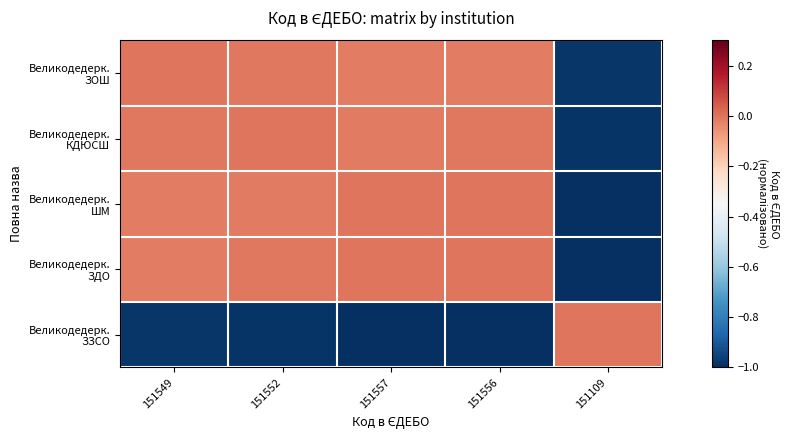

What is the difference between the highest and lowest values at 151549?

1.0